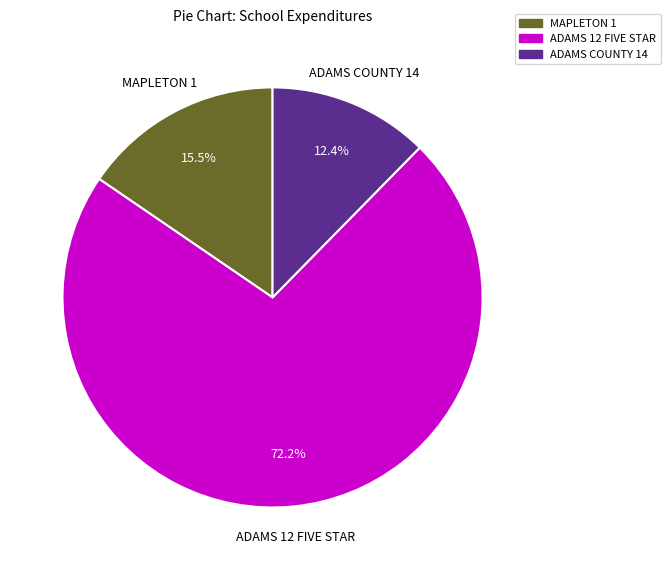

How many slices are in this pie chart?

3